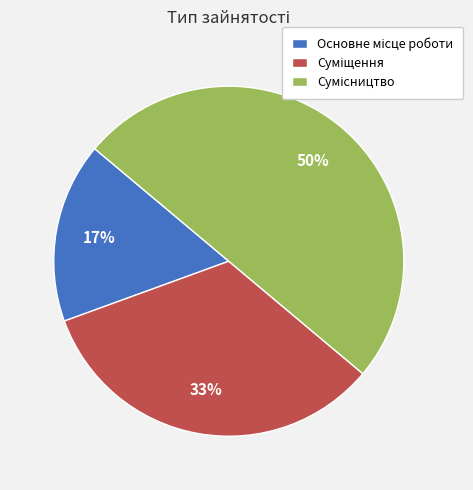

How many slices are in this pie chart?

3